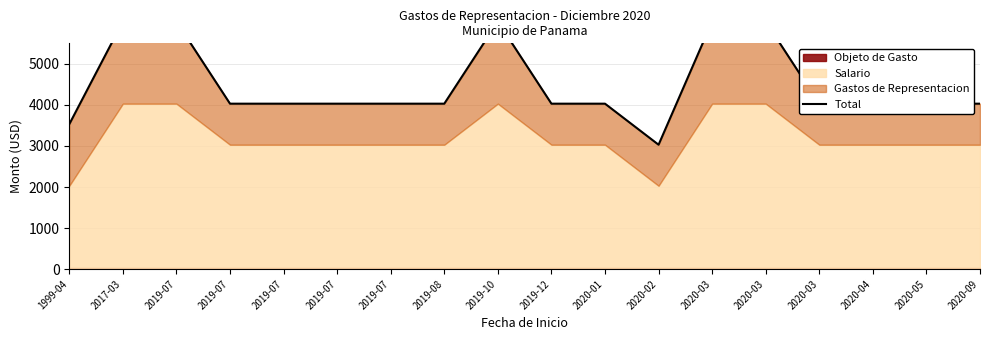

What is the ratio of the value at 2020-02 to the value at 2020-03?

0.5